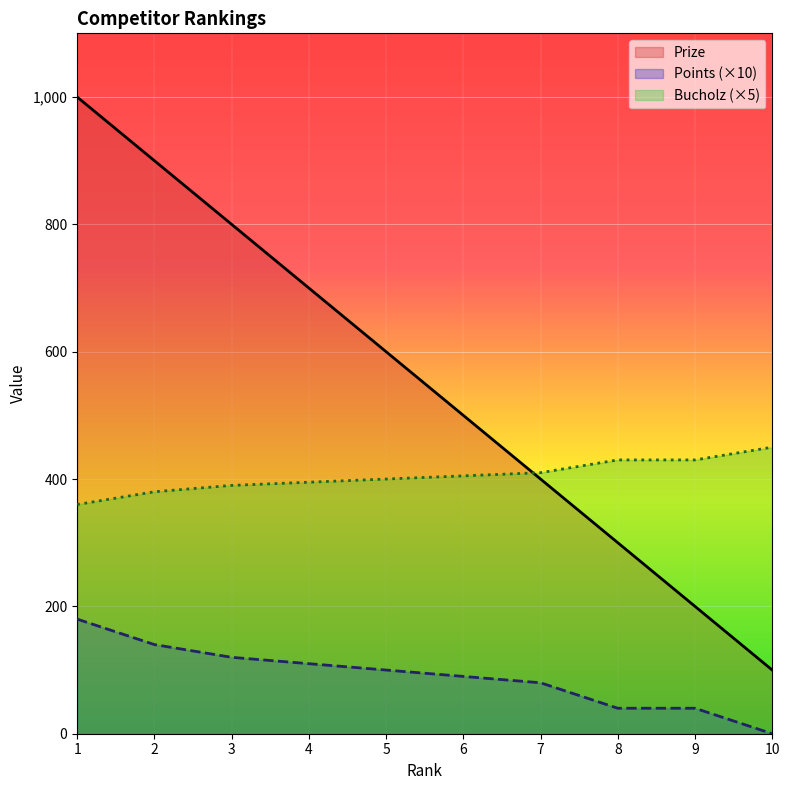

How many values in the Points series are below 100?

5